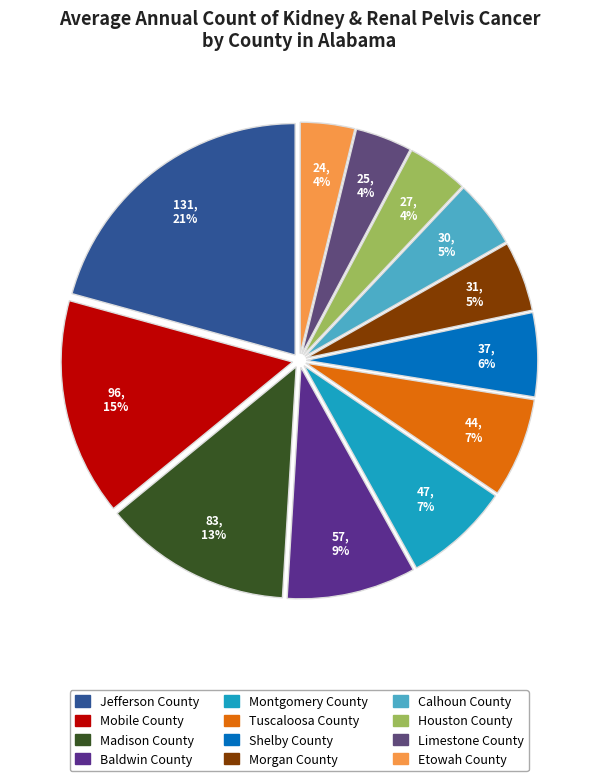

What is the change in value from Mobile County to Tuscaloosa County?

-52